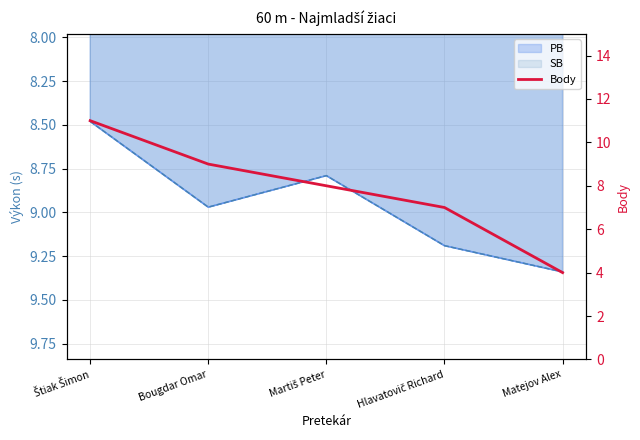

What is the approximate value at Matejov Alex?

4